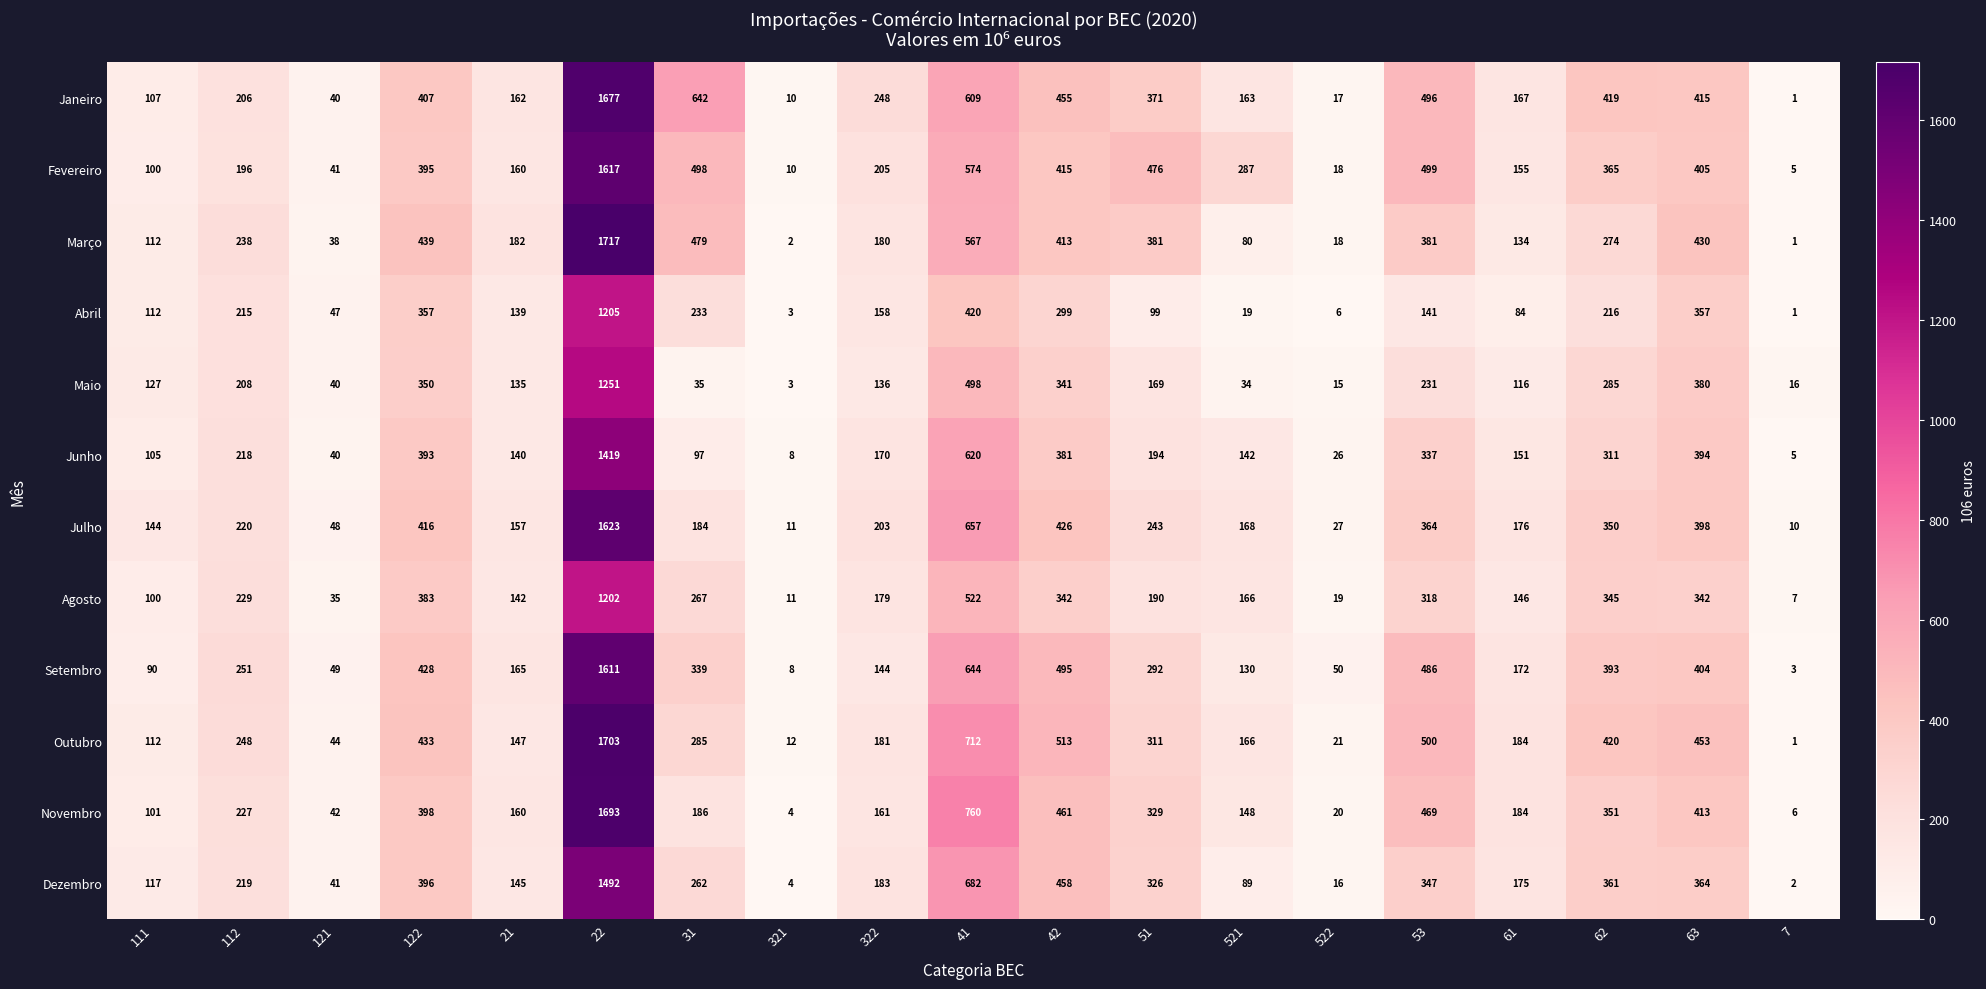

What is the difference between the maximum and second lowest values in the Julho series?

1612